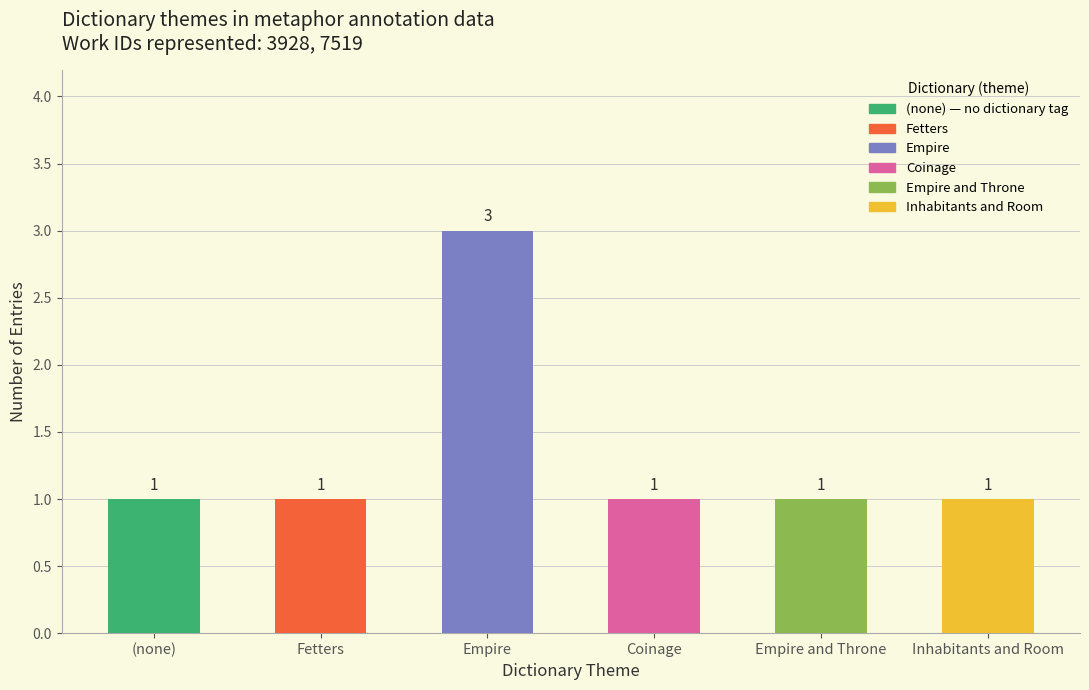

The value at Fetters is 1. True or false?

True